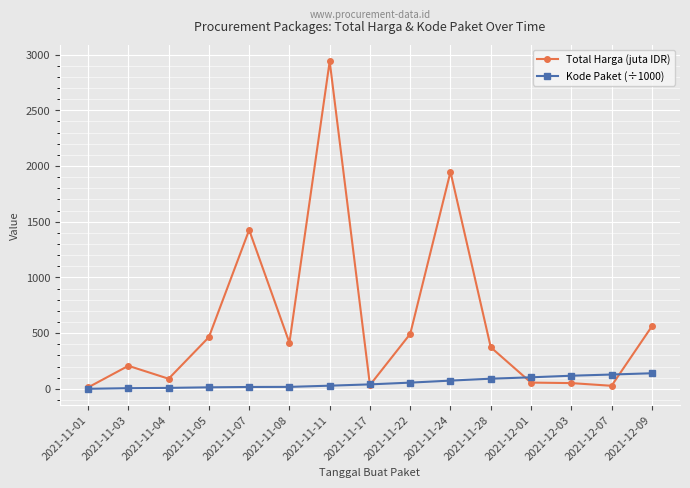

What is the greatest value displayed?

2939.0